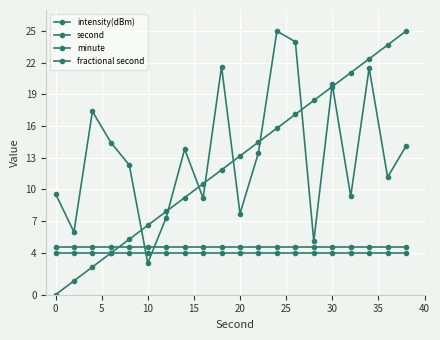

How many lines are shown in the chart?

4